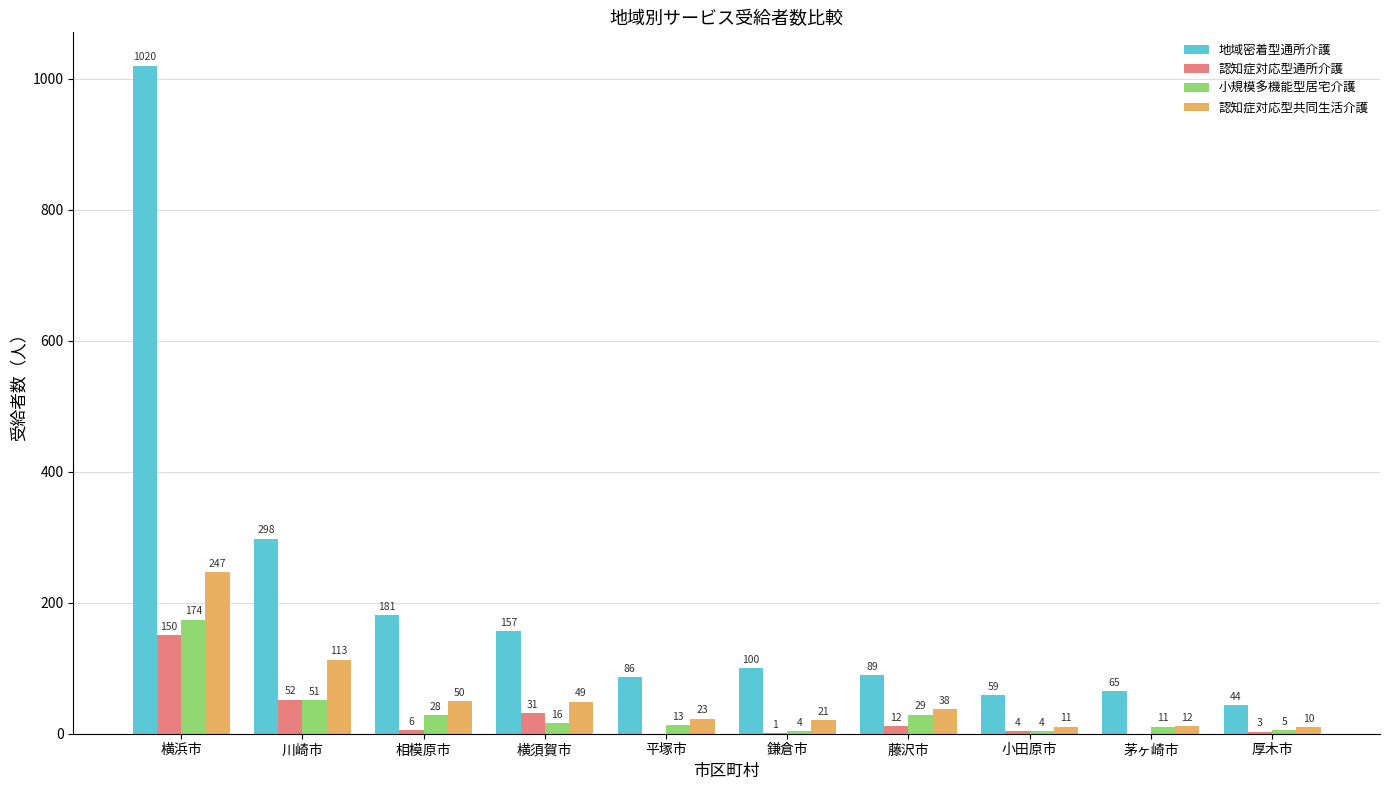

Reading right to left, extract all data points from this chart.

地域密着型通所介護: 44	65	59	89	100	86	157	181	298	1020
認知症対応型通所介護: 3	0	4	12	1	0	31	6	52	150
小規模多機能型居宅介護: 5	11	4	29	4	13	16	28	51	174
認知症対応型共同生活介護: 10	12	11	38	21	23	49	50	113	247